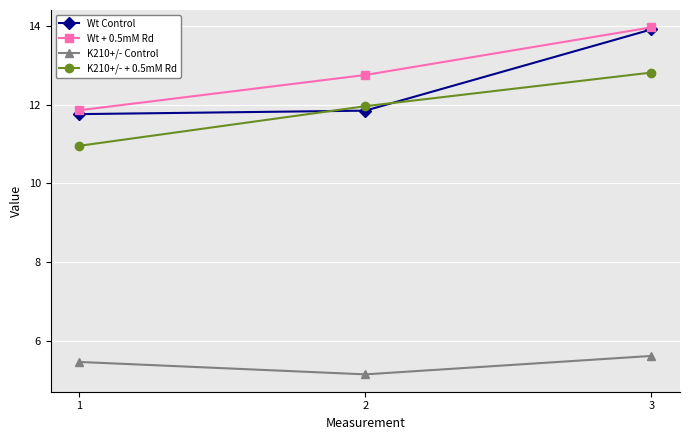

Which series has the widest spread of values?

Wt Control